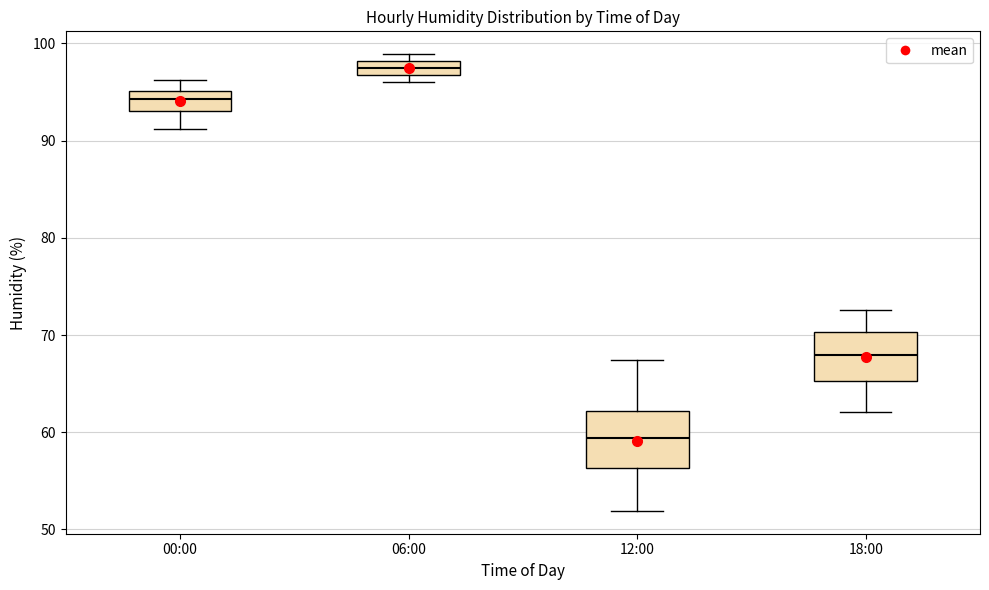

Which box's median line is the highest?

06:00